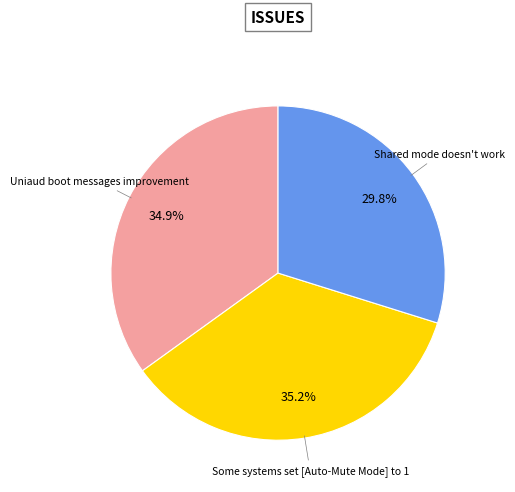

To the nearest percent, what is the average slice percentage?

33%